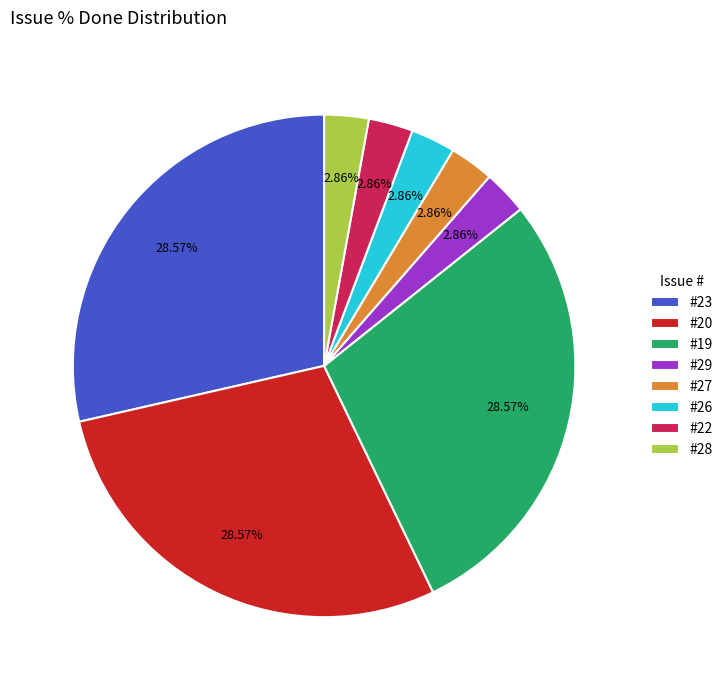

Between #28 and #19, which is larger?

#19